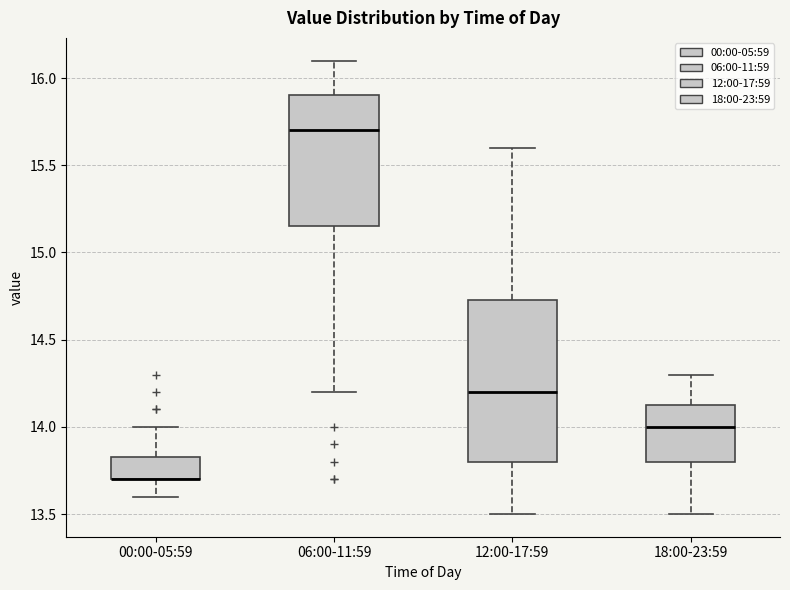

Reading left to right, transcribe this box plot: for each box, give where its median line is, the range the box spans, and where its two whiskers end, as read against the y-axis. The values are not printed on the chart, so give them approximately, as read against the axis.

00:00-05:59: median 13.70 (drawn on the box's lower edge), box 13.70 to 13.85, whiskers 13.60 to 14.00
06:00-11:59: median 15.70, box 15.15 to 15.90, whiskers 14.20 to 16.10
12:00-17:59: median 14.20, box 13.80 to 14.75, whiskers 13.50 to 15.60
18:00-23:59: median 14.00, box 13.80 to 14.15, whiskers 13.50 to 14.30